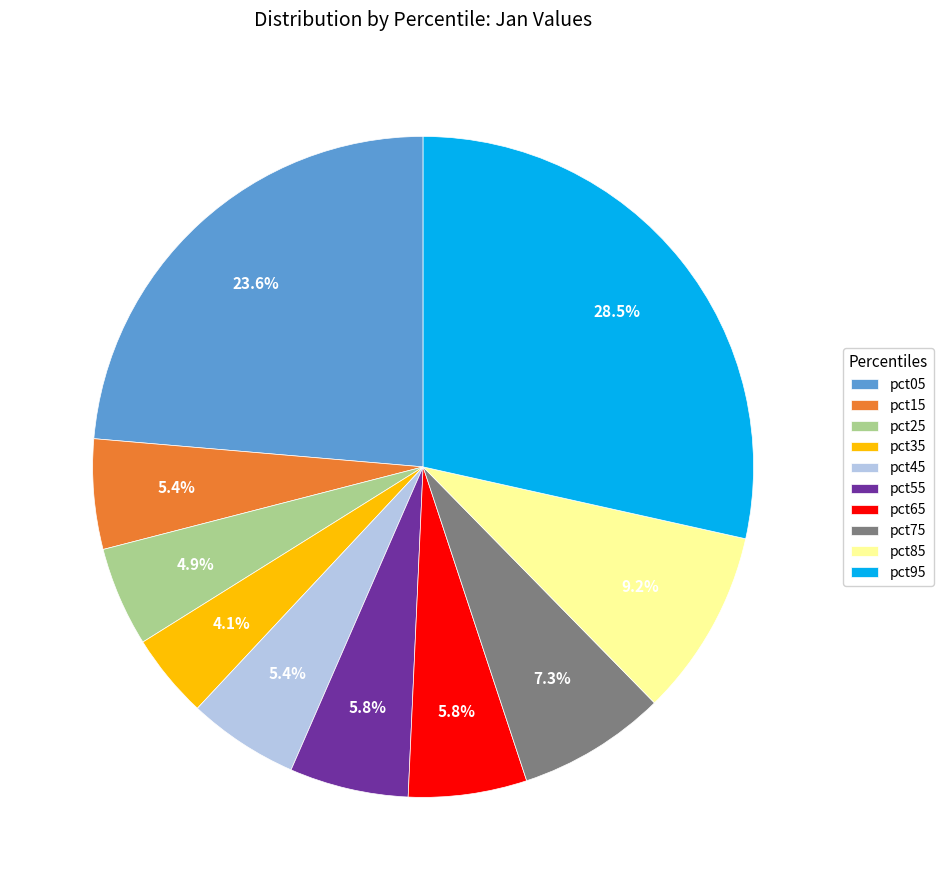

Which slice is the largest?

pct95